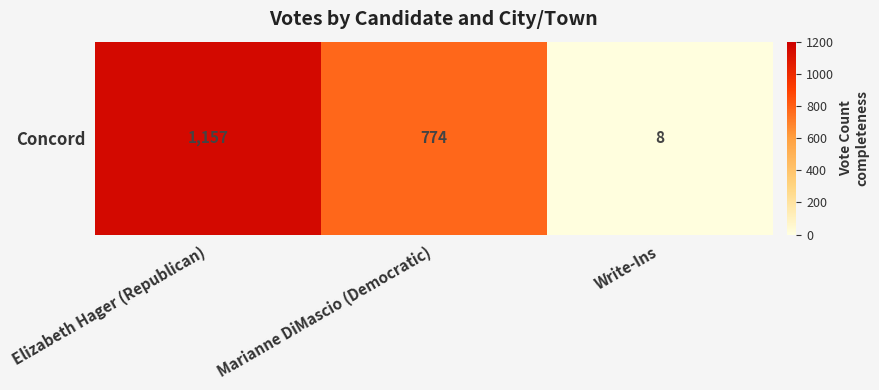

Reading left to right, transcribe all the data shown in this chart.

Elizabeth Hager (Republican)=1157	Marianne DiMascio (Democratic)=774	Write-Ins=8